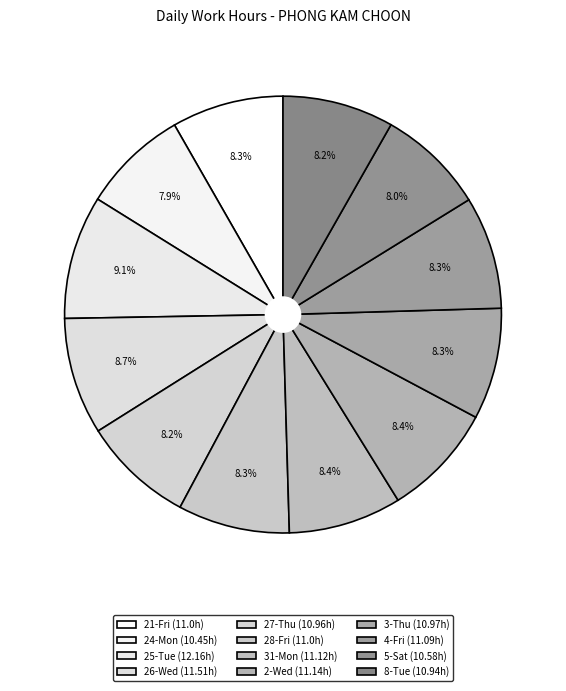

Which slice is the smallest?

24-Mon